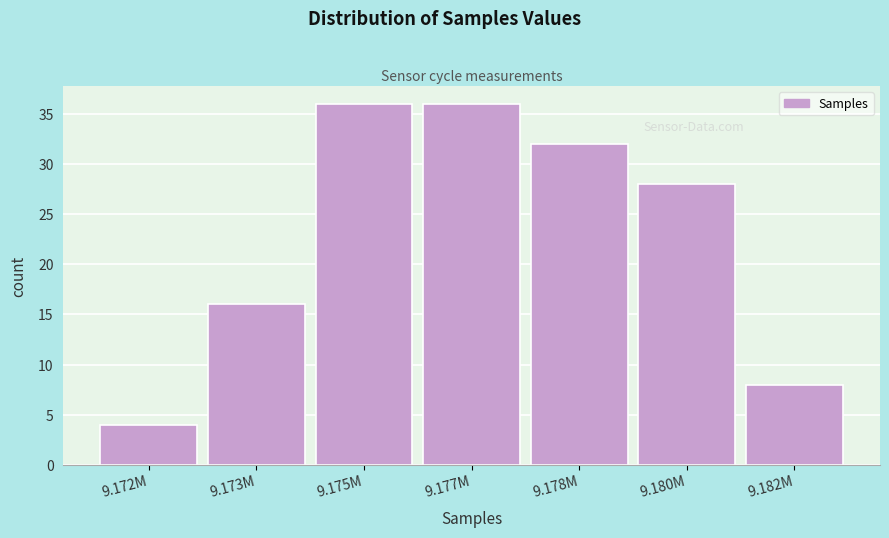

Reading right to left, list all the values displayed in this chart.

8	28	32	36	36	16	4